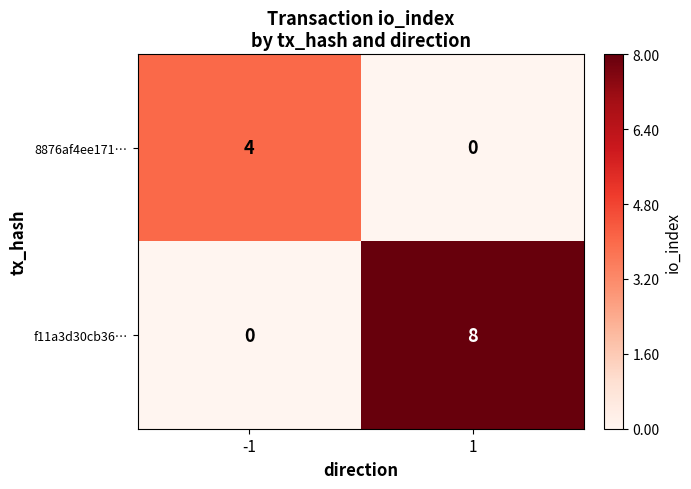

What is the sum of the 8876af4ee171… values at 1 and -1?

4